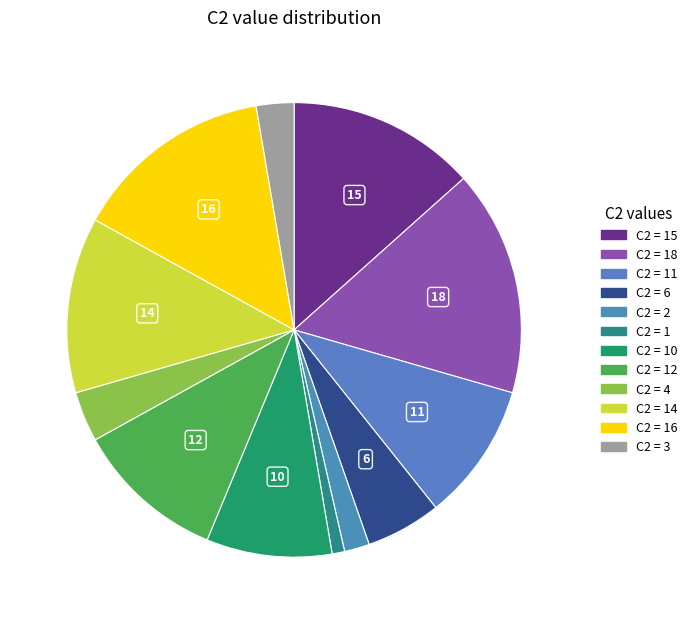

What is the largest slice in the pie chart?

18